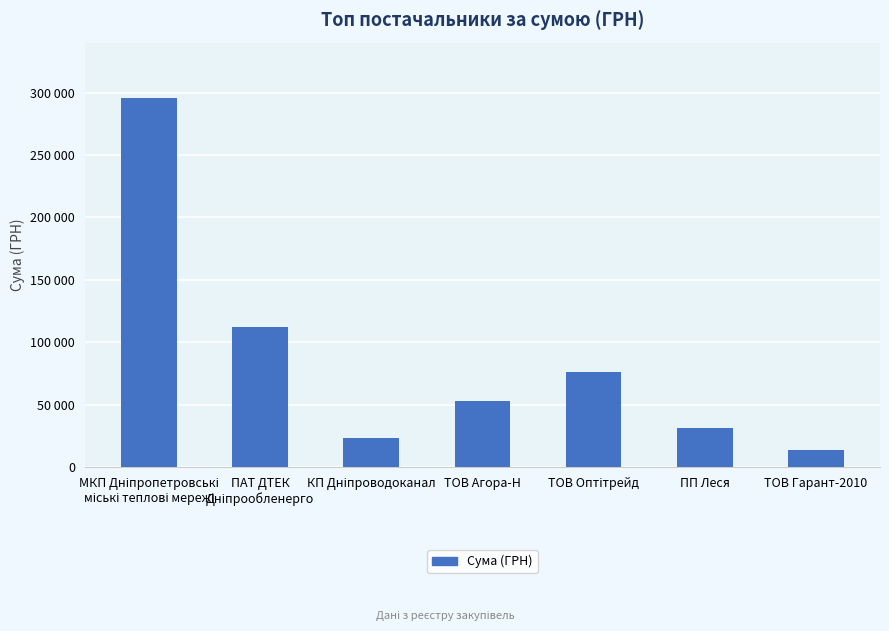

The value at КП Дніпроводоканал is 9111.1. True or false?

False